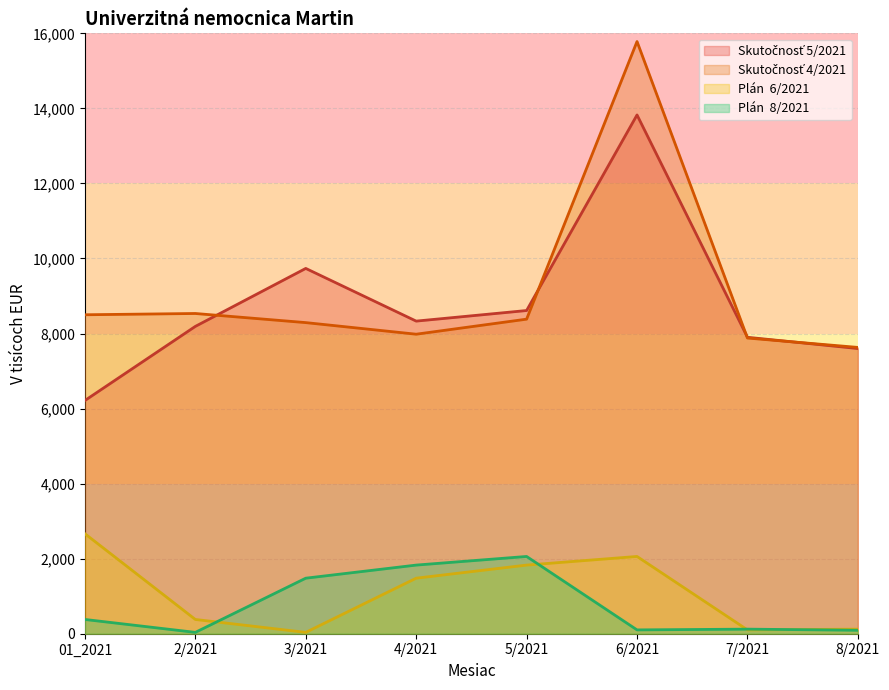

In Plán  6/2021, how many points are higher than both neighbors (excluding endpoints)?

1